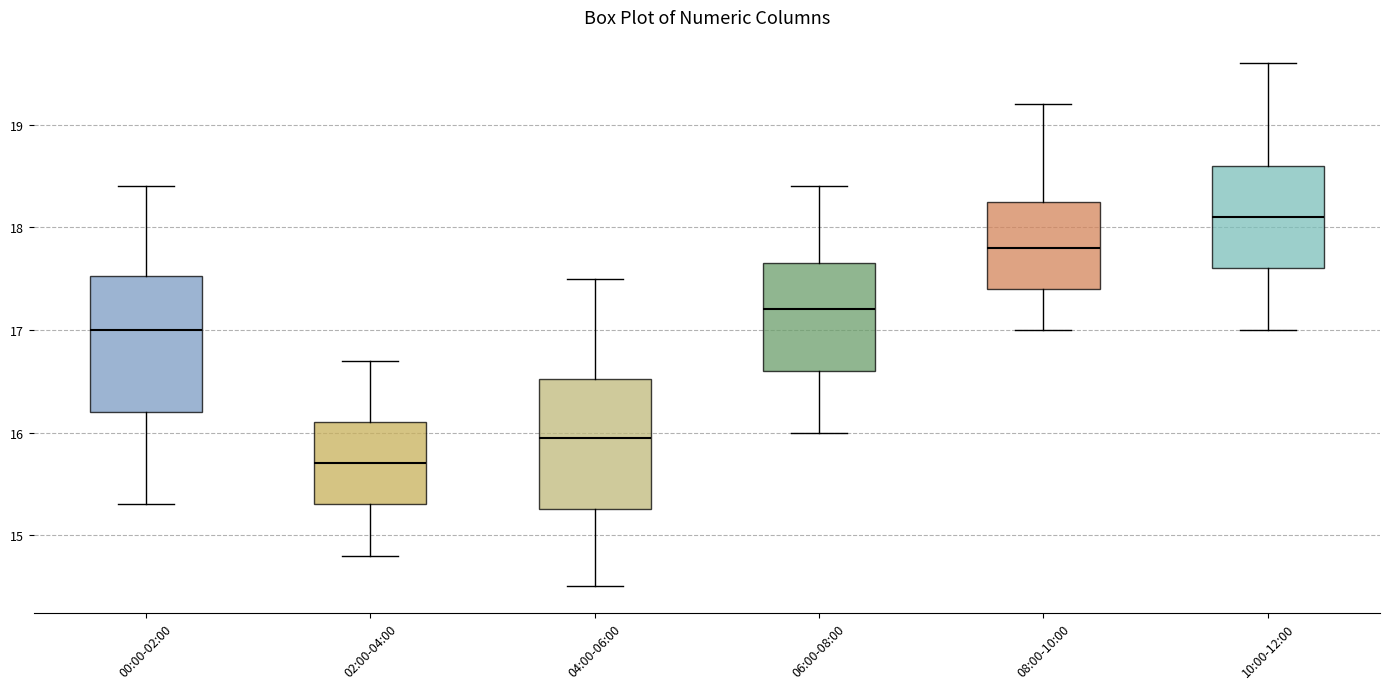

Reading left to right, read every box against the y-axis: the position of its median line, the range the box covers, and the ends of its whiskers. The values are not printed on the chart, so give them approximately, as read against the axis.

00:00-02:00: median 17.0, box 16.2 to 17.5, whiskers 15.3 to 18.4
02:00-04:00: median 15.7, box 15.3 to 16.1, whiskers 14.8 to 16.7
04:00-06:00: median 16.0, box 15.3 to 16.5, whiskers 14.5 to 17.5
06:00-08:00: median 17.2, box 16.6 to 17.7, whiskers 16.0 to 18.4
08:00-10:00: median 17.8, box 17.4 to 18.3, whiskers 17.0 to 19.2
10:00-12:00: median 18.1, box 17.6 to 18.6, whiskers 17.0 to 19.6